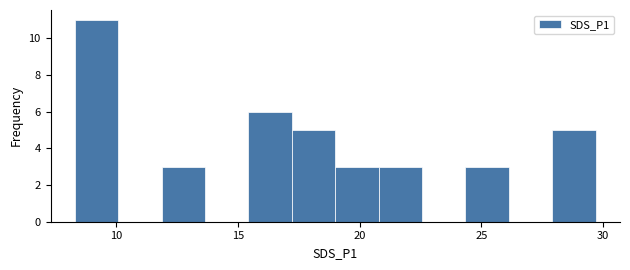

Around what value on the x-axis is the tallest bar? Give the approximate position of its centre, as read against the axis.

9.0